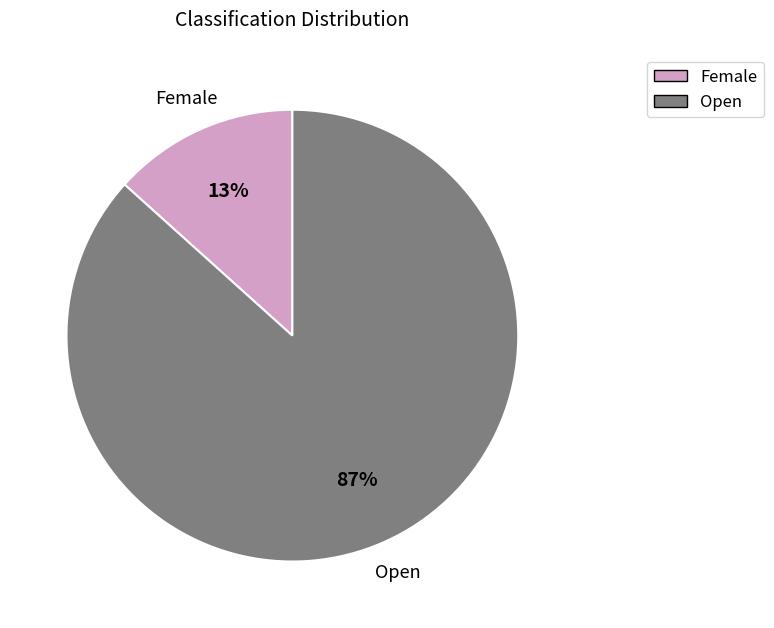

Which slice is the largest?

Open